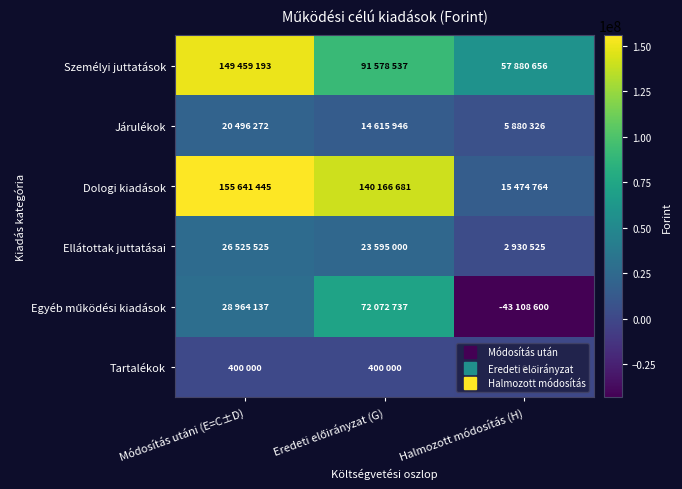

Where is Dologi kiadások nearest to the value 85558104?

Eredeti előirányzat (G)